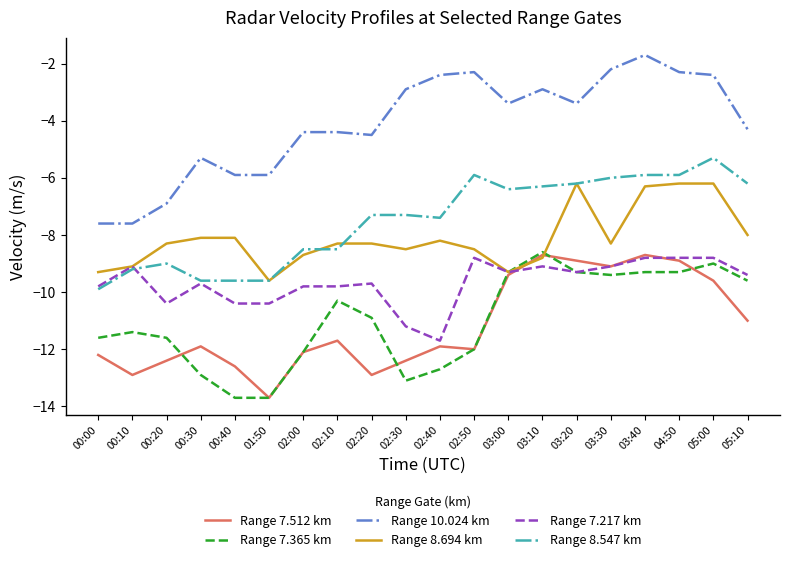

The value of Range 7.217 km at 00:20 is -10.4. True or false?

True